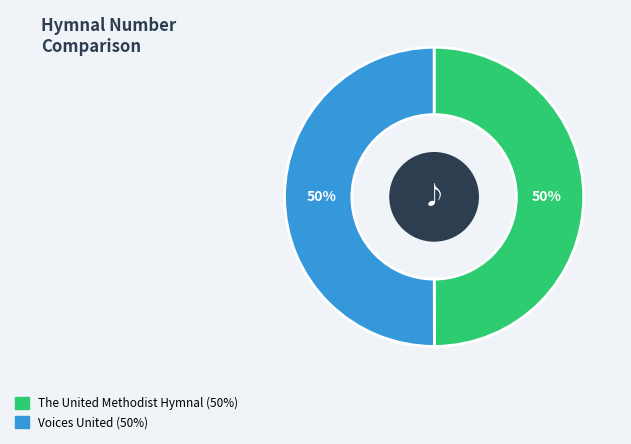

To the nearest percent, what is the average slice percentage?

50%